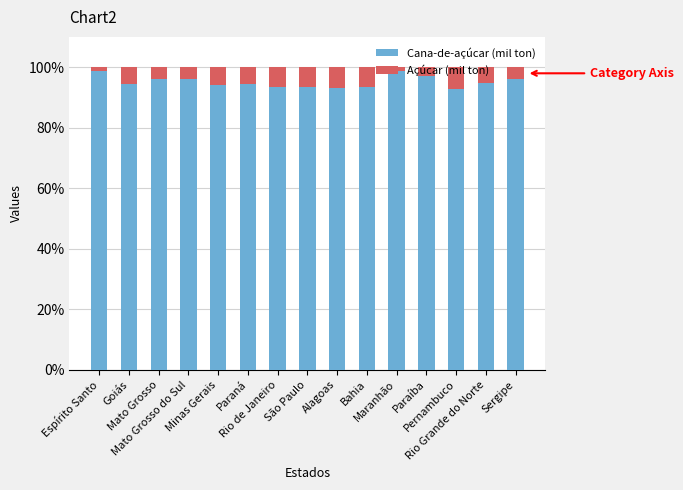

How many categories are shown in the chart?

15